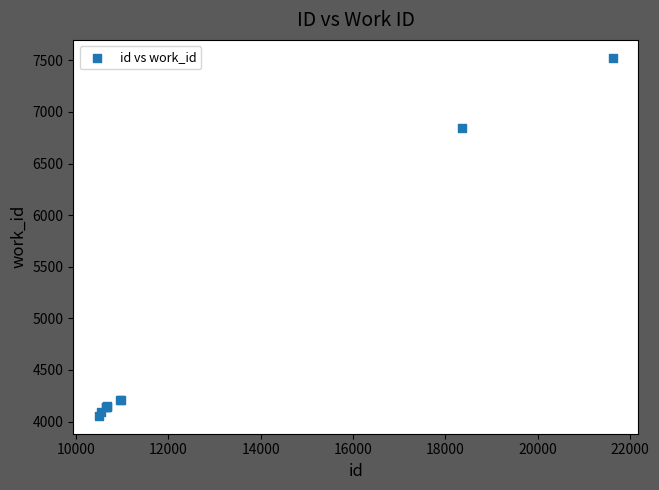

What Y value in the scatter plot is closest to 5790?

6842